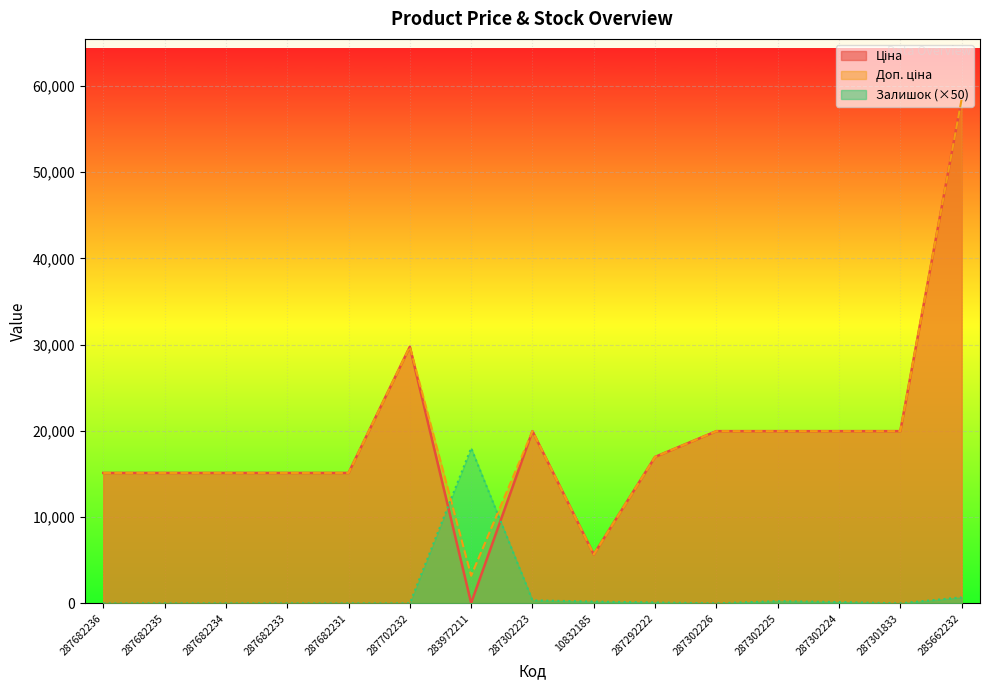

How many lines are shown in the chart?

3